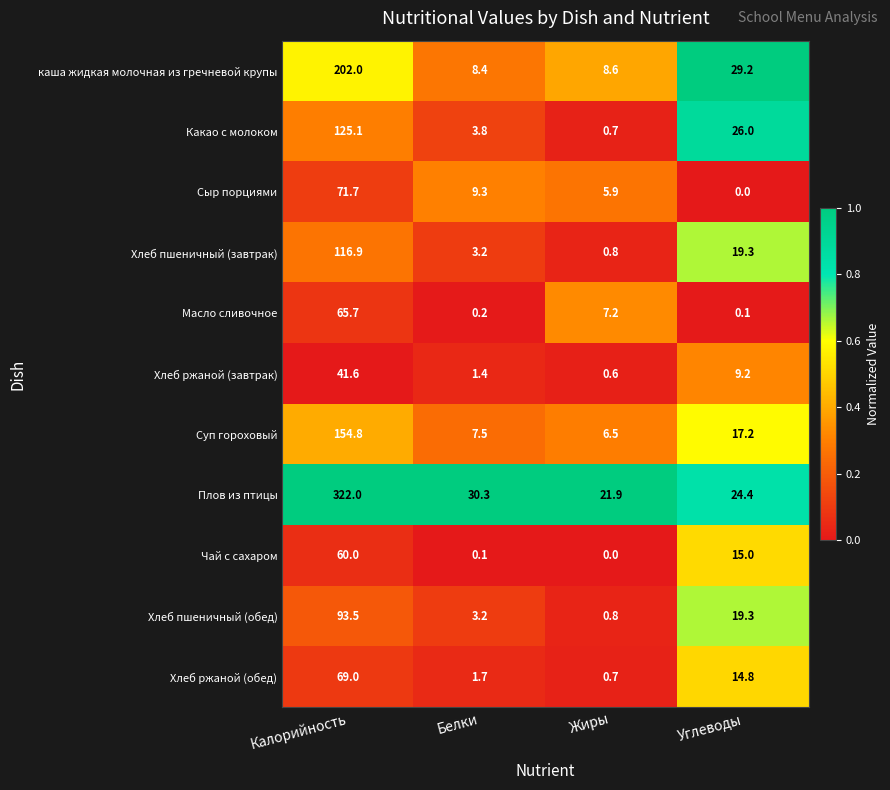

What is the difference between the Масло сливочное values at Белки and Калорийность?

65.5